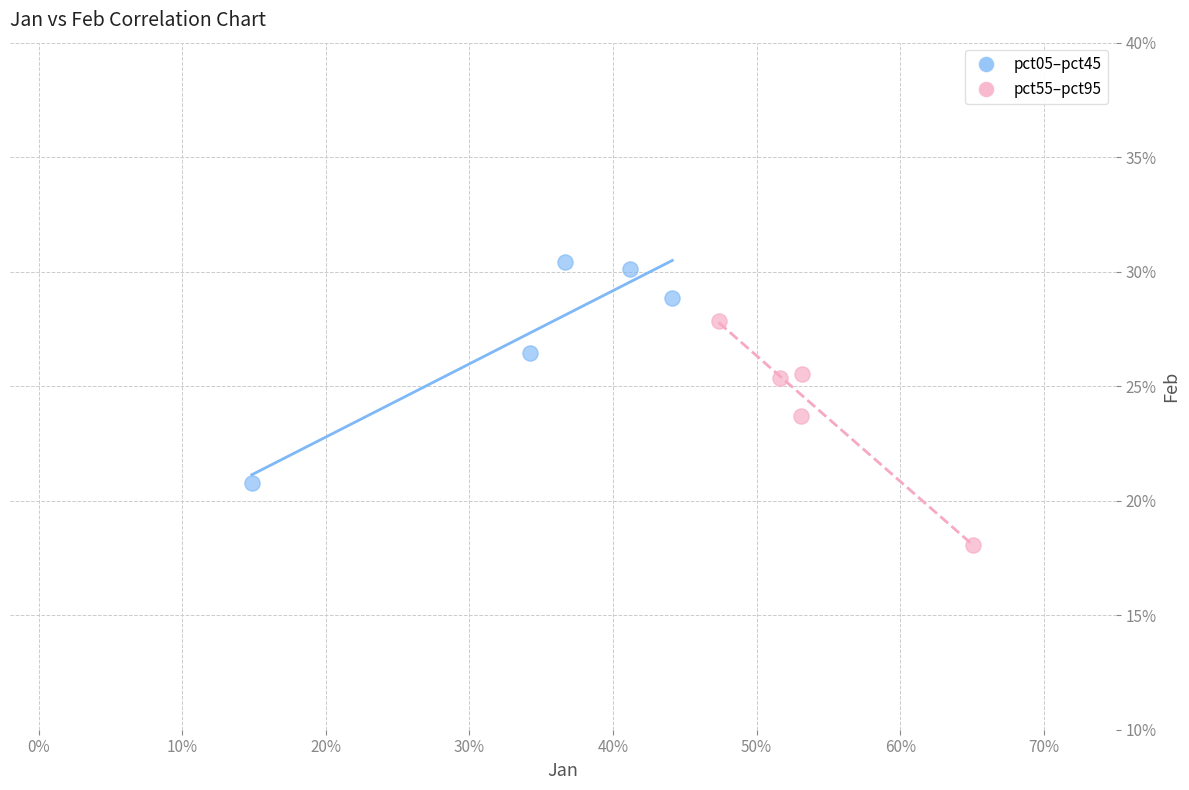

Which series reaches the maximum Y coordinate?

pct05–pct45